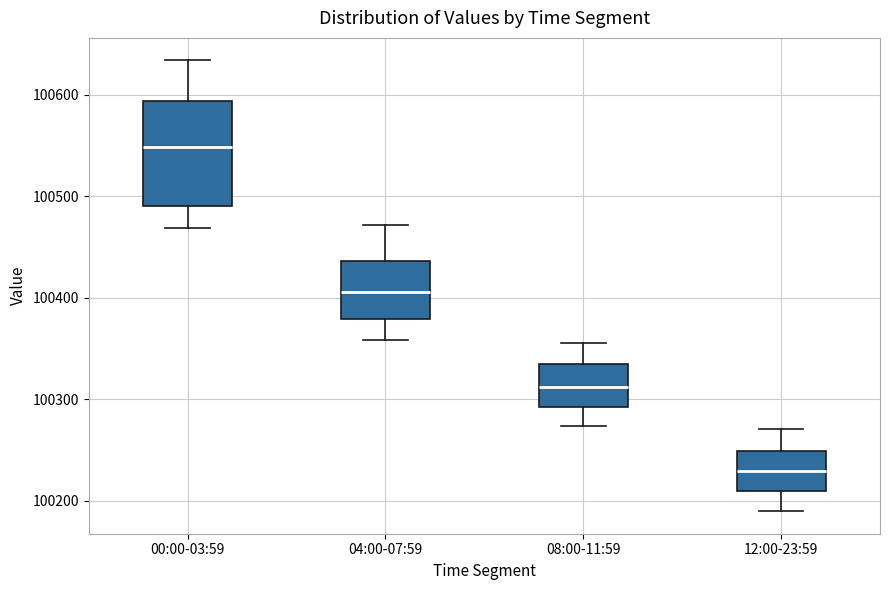

Reading left to right, transcribe this box plot: for each box, give where its median line is, the range the box spans, and where its two whiskers end, as read against the y-axis. The values are not printed on the chart, so give them approximately, as read against the axis.

00:00-03:59: median 100550, box 100490 to 100590, whiskers 100470 to 100630
04:00-07:59: median 100410, box 100380 to 100440, whiskers 100360 to 100470
08:00-11:59: median 100310, box 100290 to 100330, whiskers 100270 to 100360
12:00-23:59: median 100230, box 100210 to 100250, whiskers 100190 to 100270